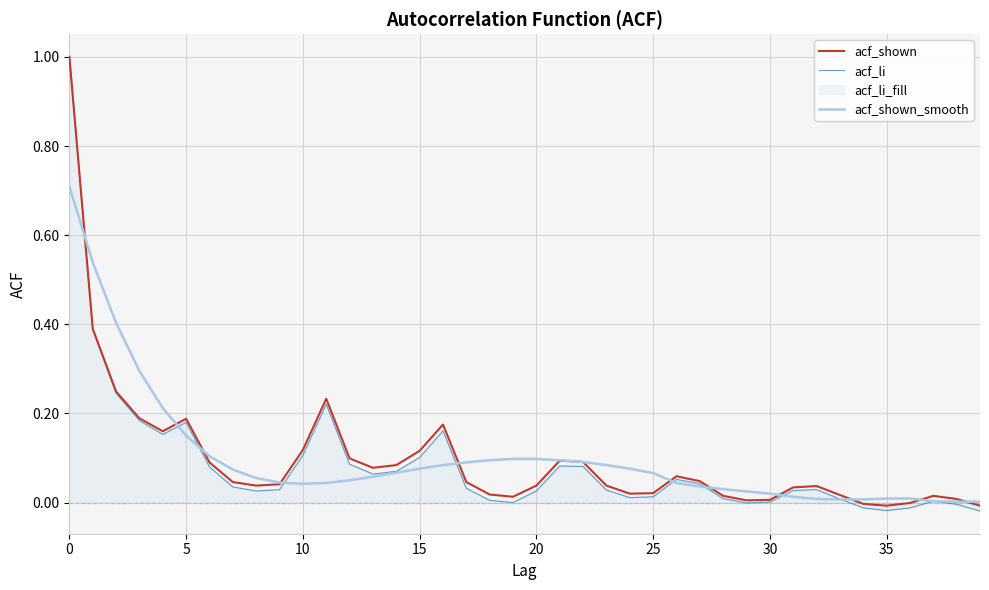

Which series has the largest range (max minus min)?

acf_li